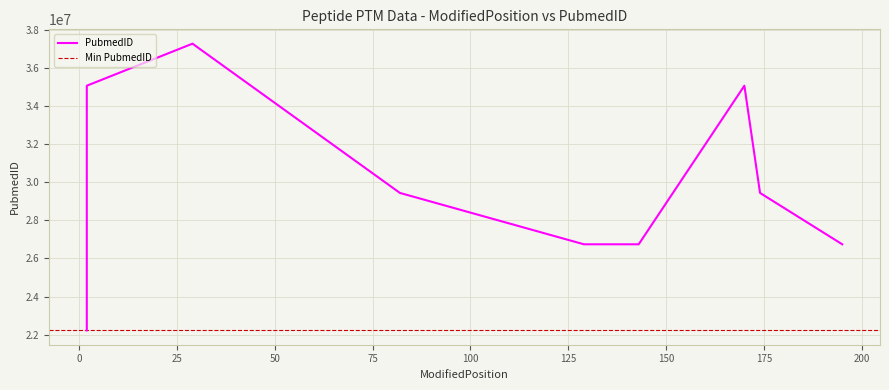

How many data points are less than 29440448?

4